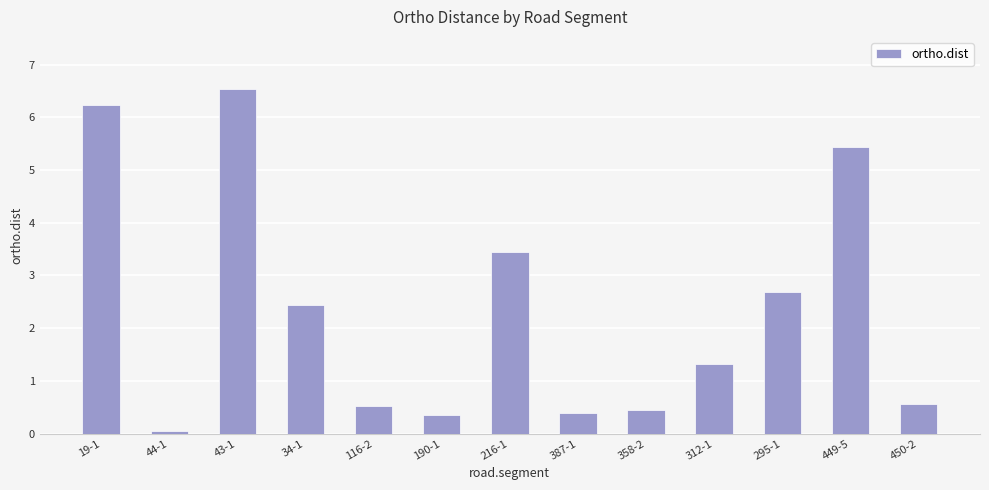

Reading right to left, transcribe all the data shown in this chart.

450-2=0.6	449-5=5.4	295-1=2.7	312-1=1.3	358-2=0.4	387-1=0.4	216-1=3.4	190-1=0.4	116-2=0.5	34-1=2.4	43-1=6.5	44-1=0.1	19-1=6.2